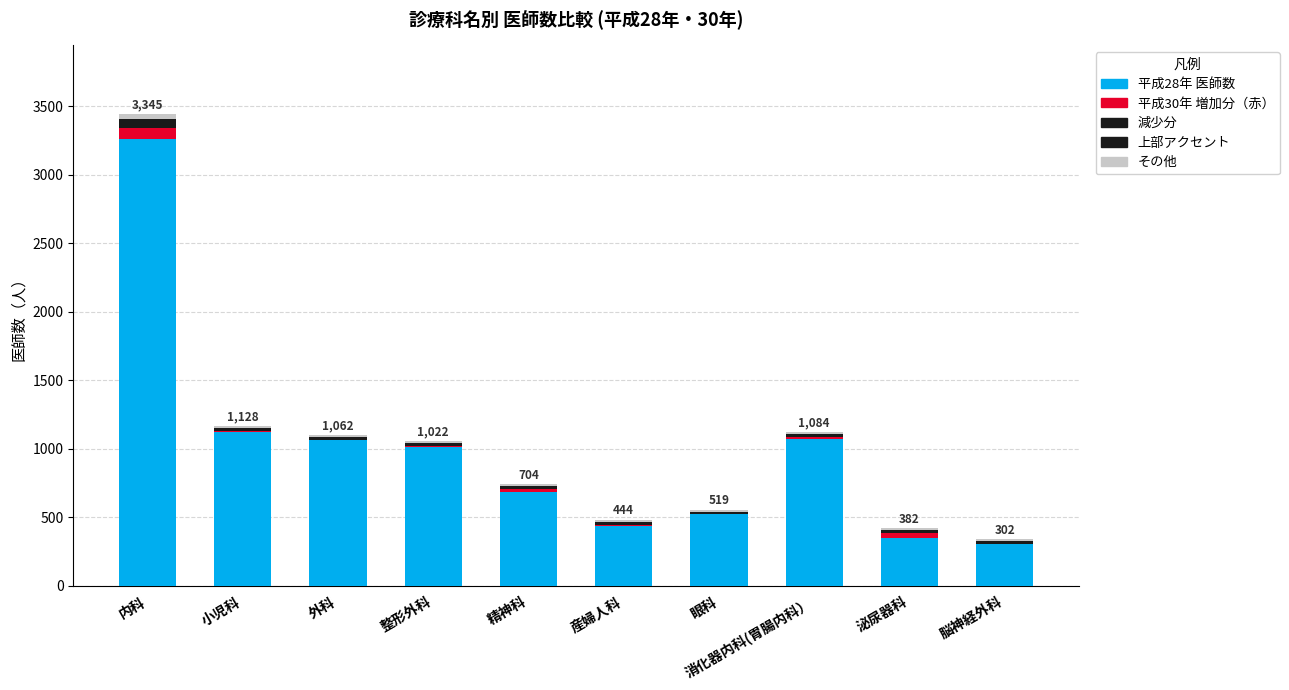

At 眼科, list the series in order from smallest to largest.

平成30年増加分, 増加数（減少）, その他, 合計上部, 平成28年